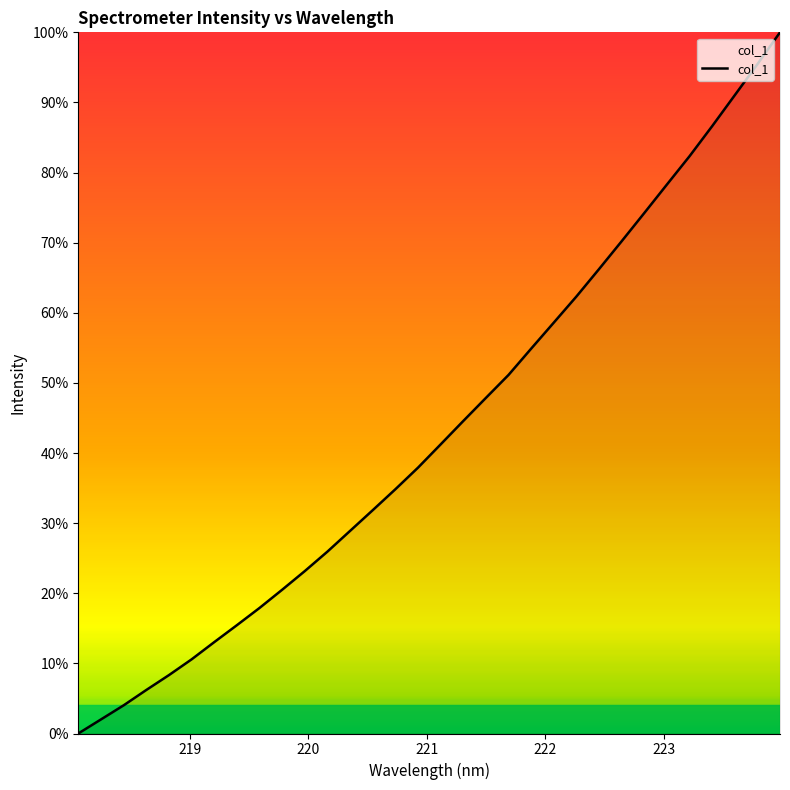

What is the difference between the maximum and minimum values?

100.0